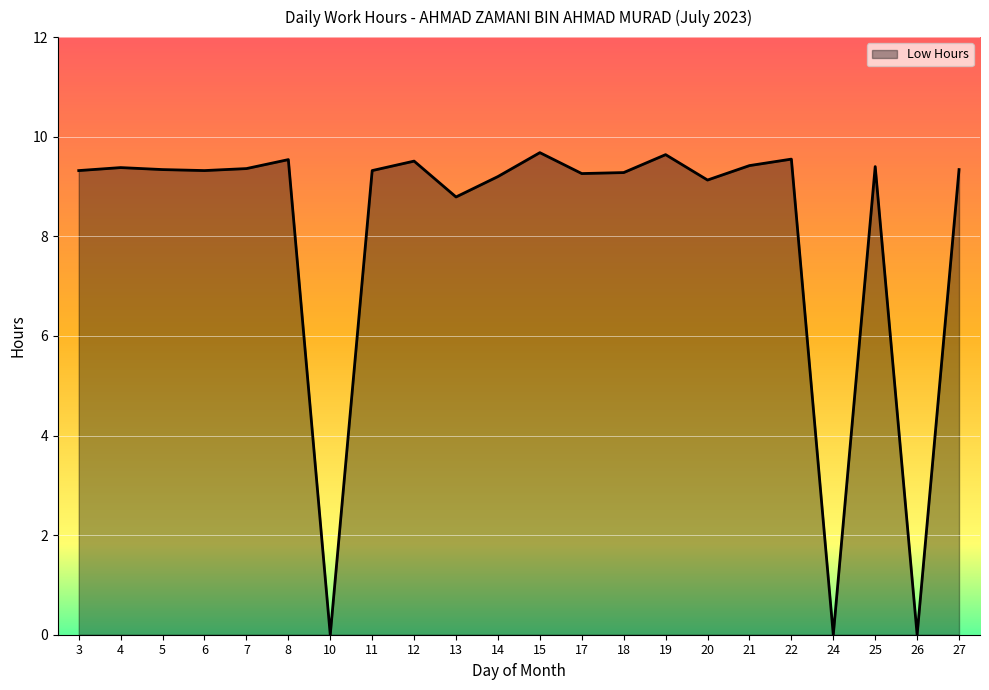

How many lines are shown in the chart?

1